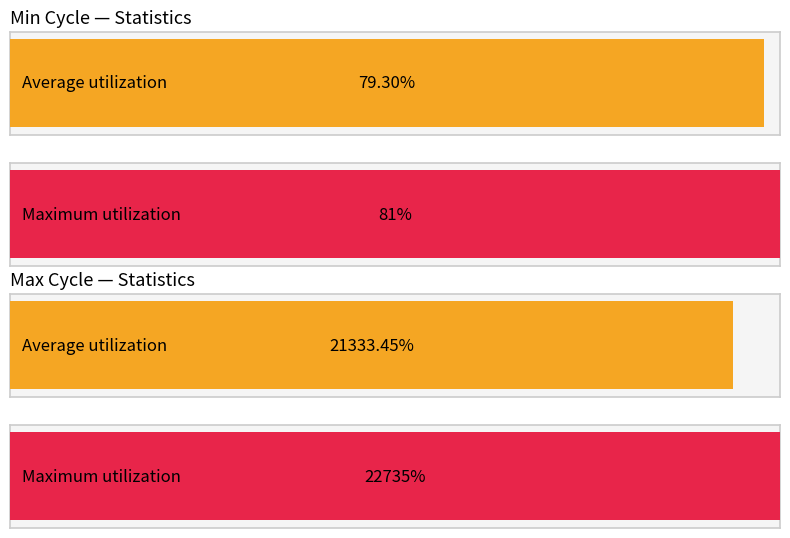

How many bars are there in each group?

2